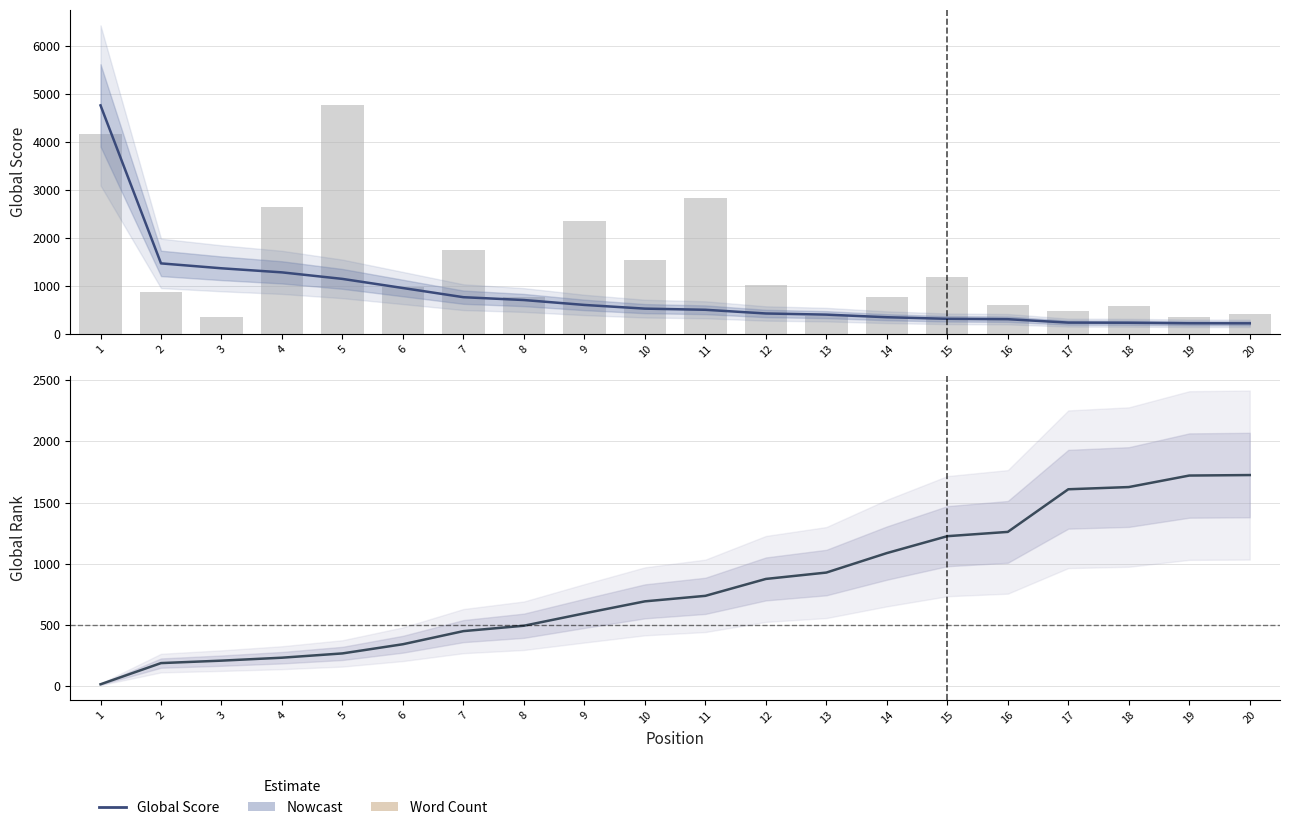

Is it true that Global Rank equals 451.0 at 7?

True